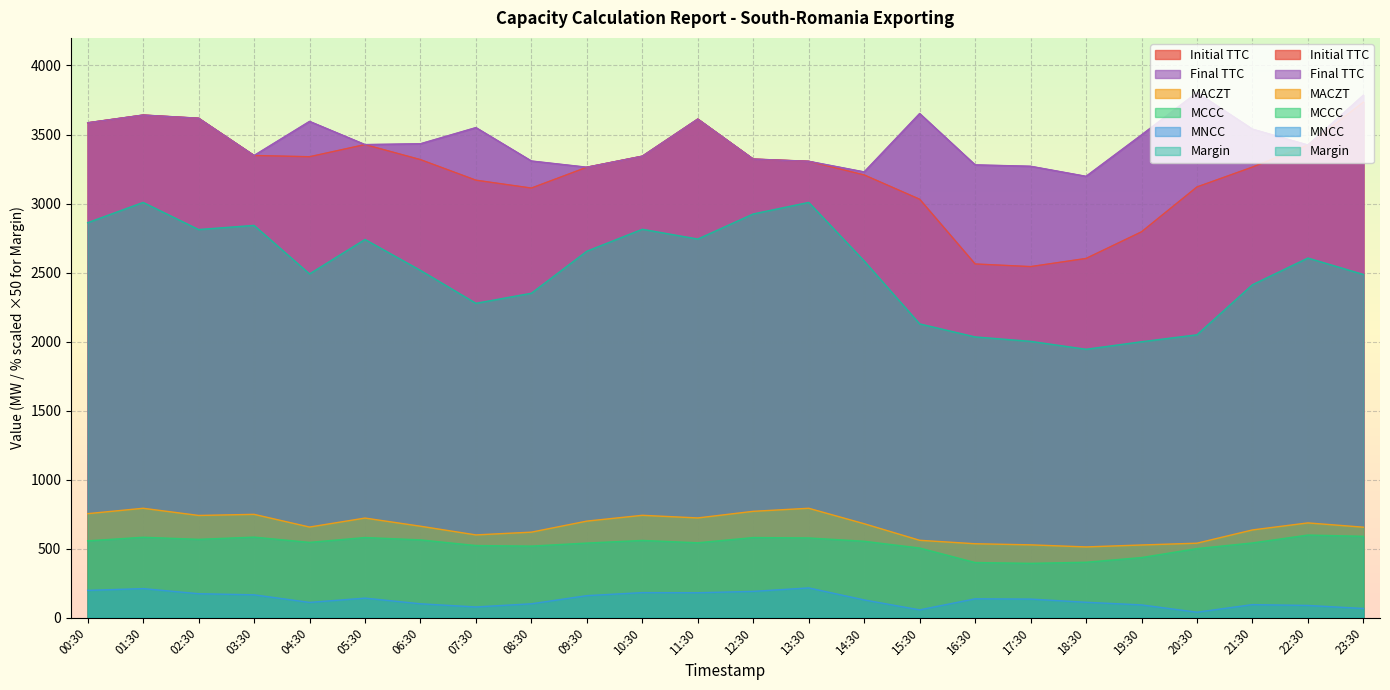

What is the sum of the Final TTC values at 09:30 and 14:30?

6492.0